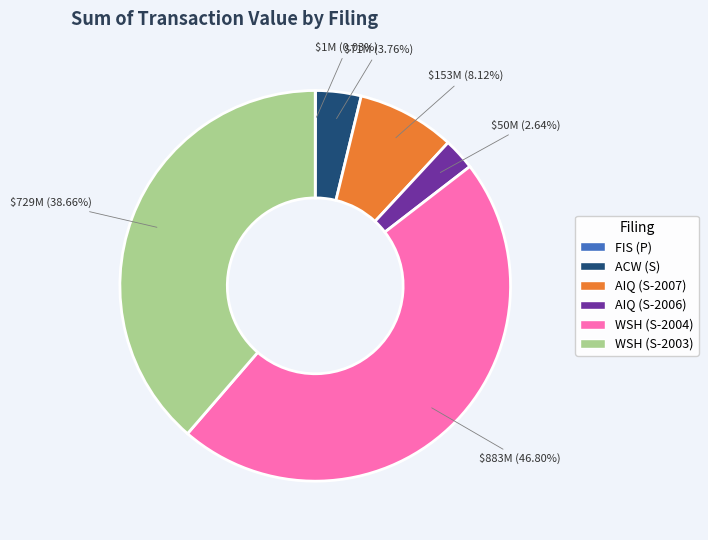

Is there a majority slice in this chart?

No